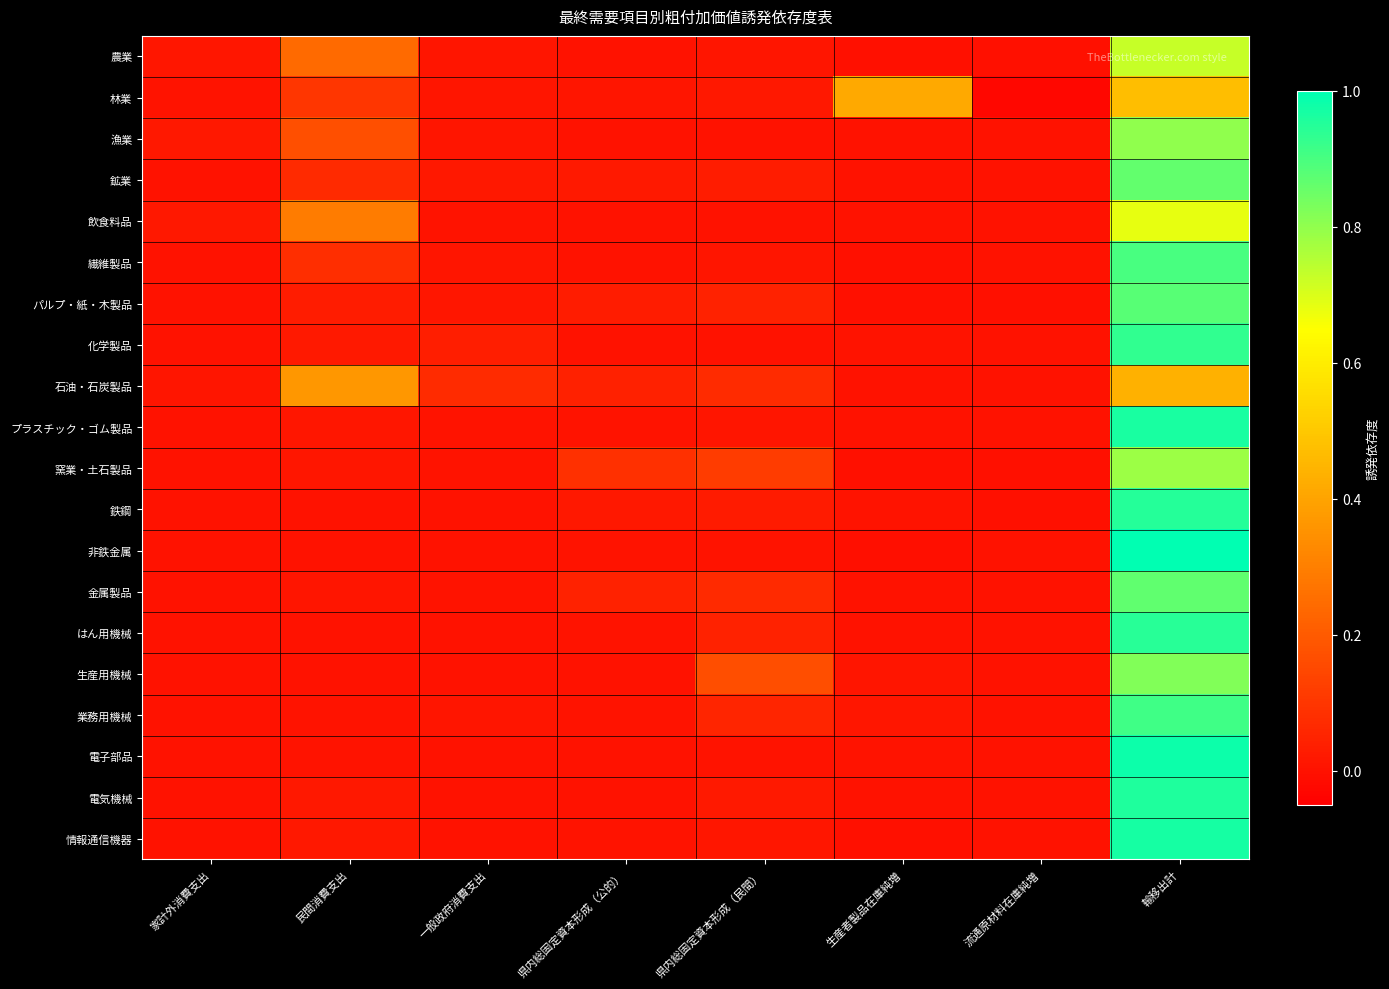

Count the number of categories in the chart.

8